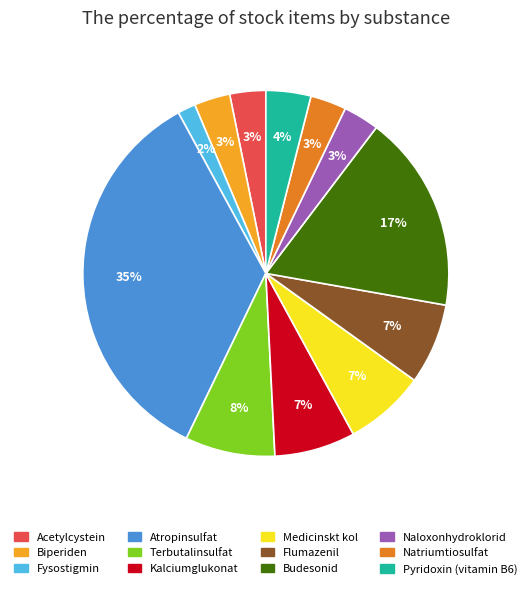

What percentage is the Flumazenil slice, to the nearest percent?

7%